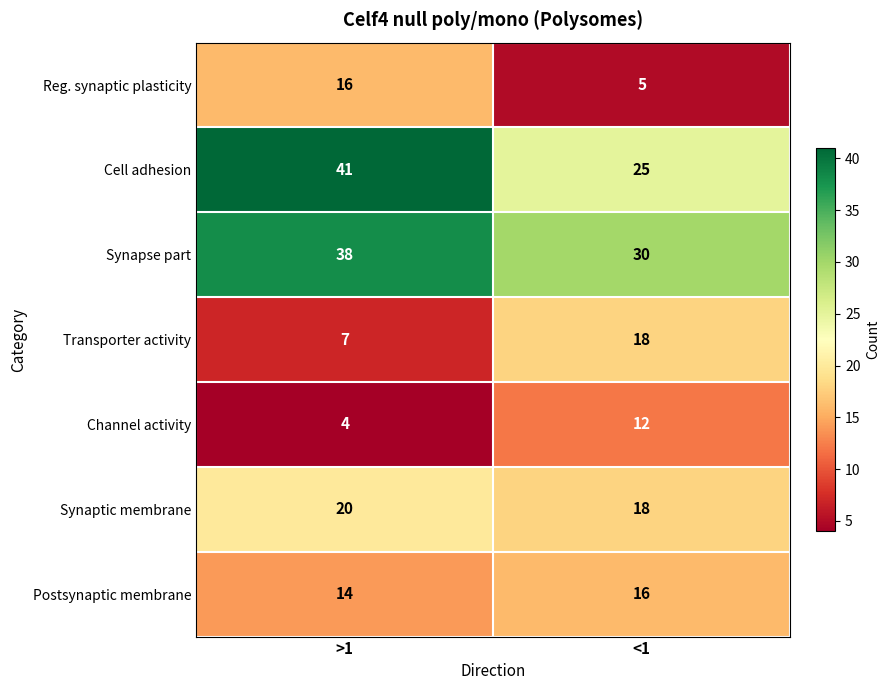

What is the difference between the highest and lowest values at <1?

25